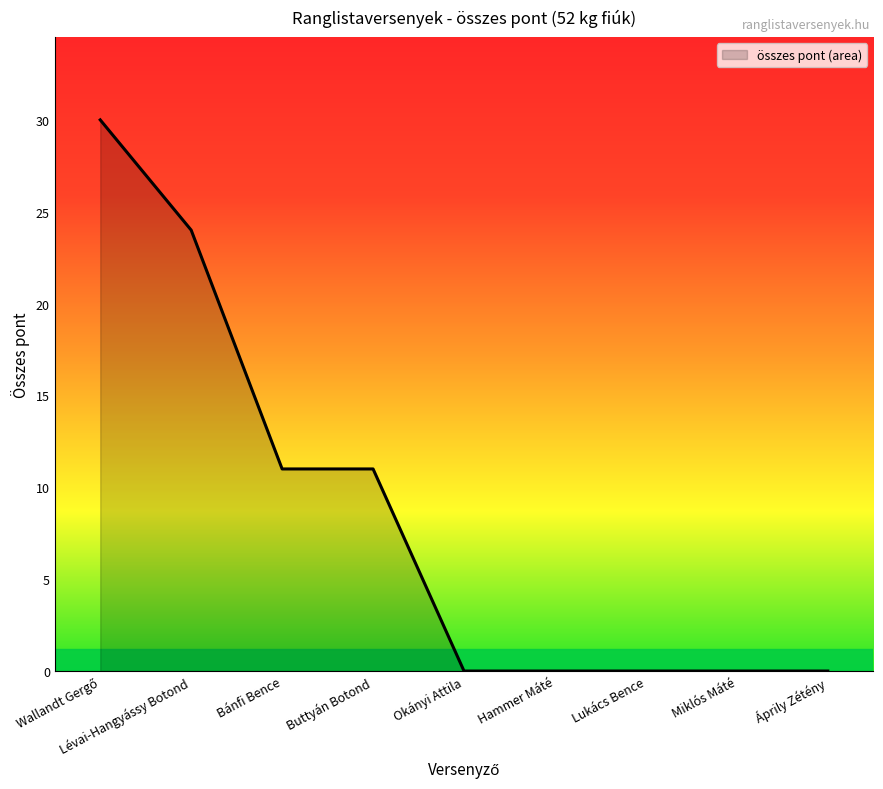

What position from the left is Bánfi Bence?

3